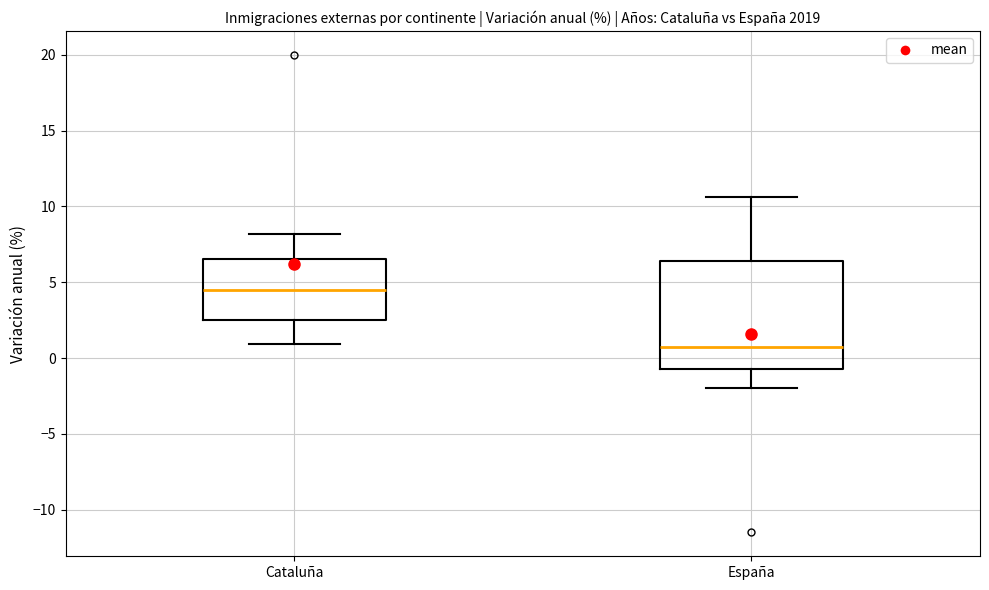

Reading left to right, read every box against the y-axis: the position of its median line, the range the box covers, and the ends of its whiskers. The values are not printed on the chart, so give them approximately, as read against the axis.

Cataluña: median 4.5, box 2.5 to 6.5, whiskers 1.0 to 8.0
España: median 0.5, box -0.5 to 6.5, whiskers -2.0 to 10.5